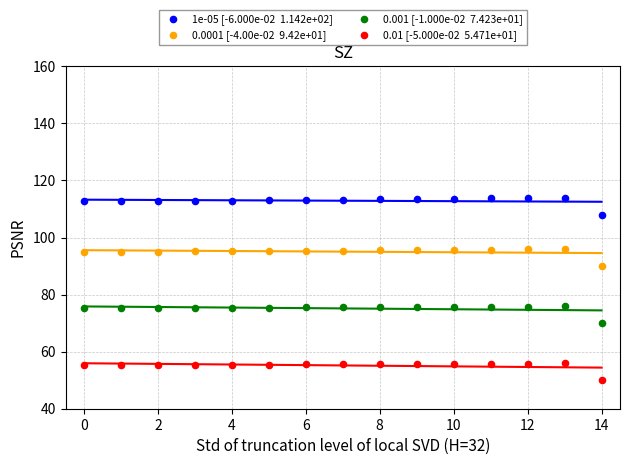

How many data points are displayed?

60